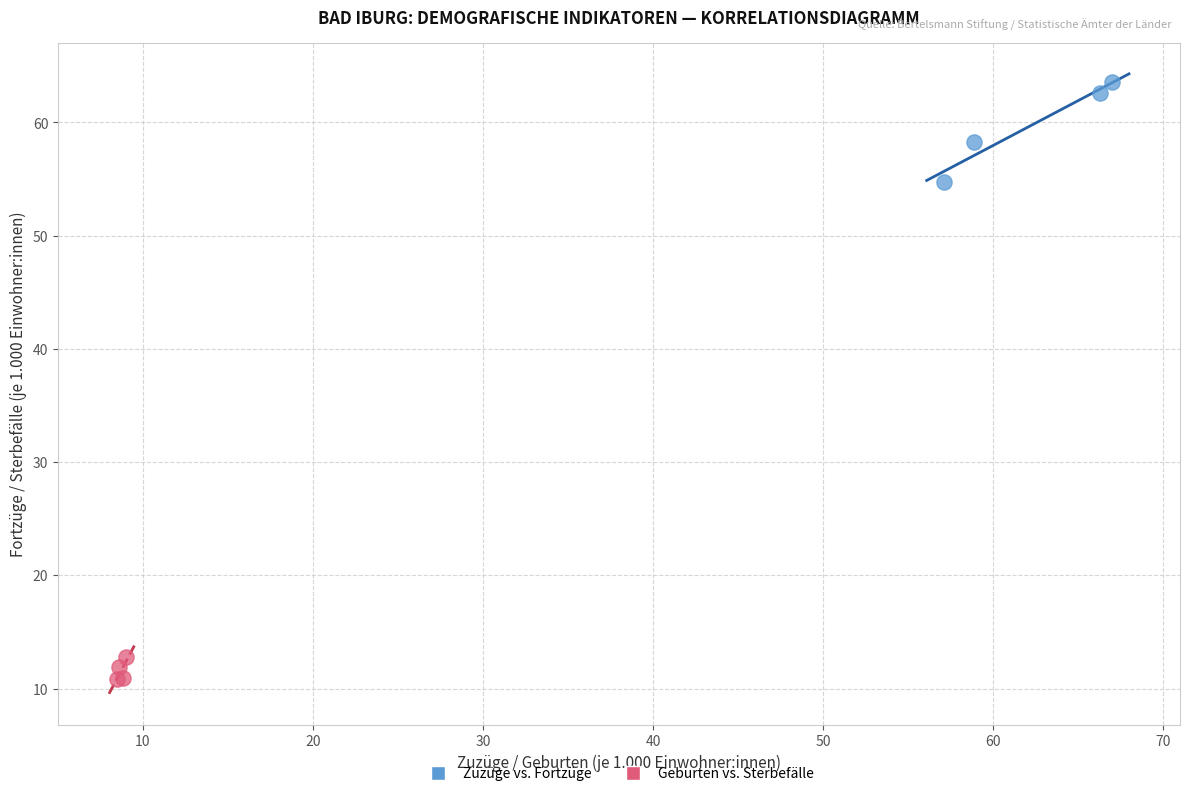

Which series contains the highest Y value?

Zuzüge vs. Fortzüge